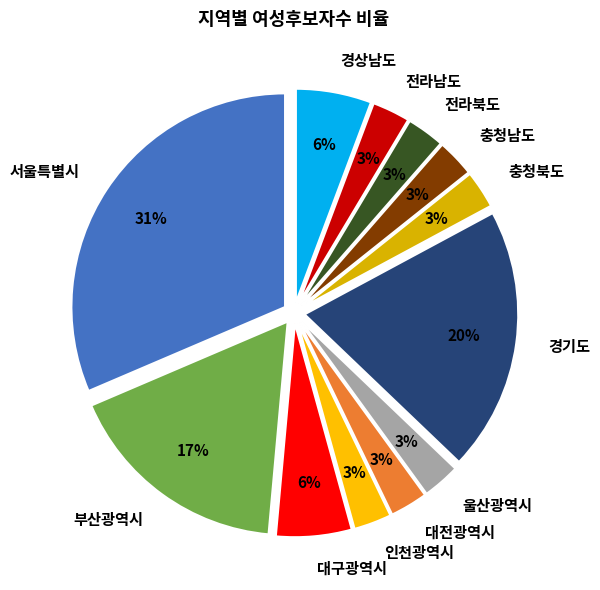

What is the largest slice in the pie chart?

서울특별시